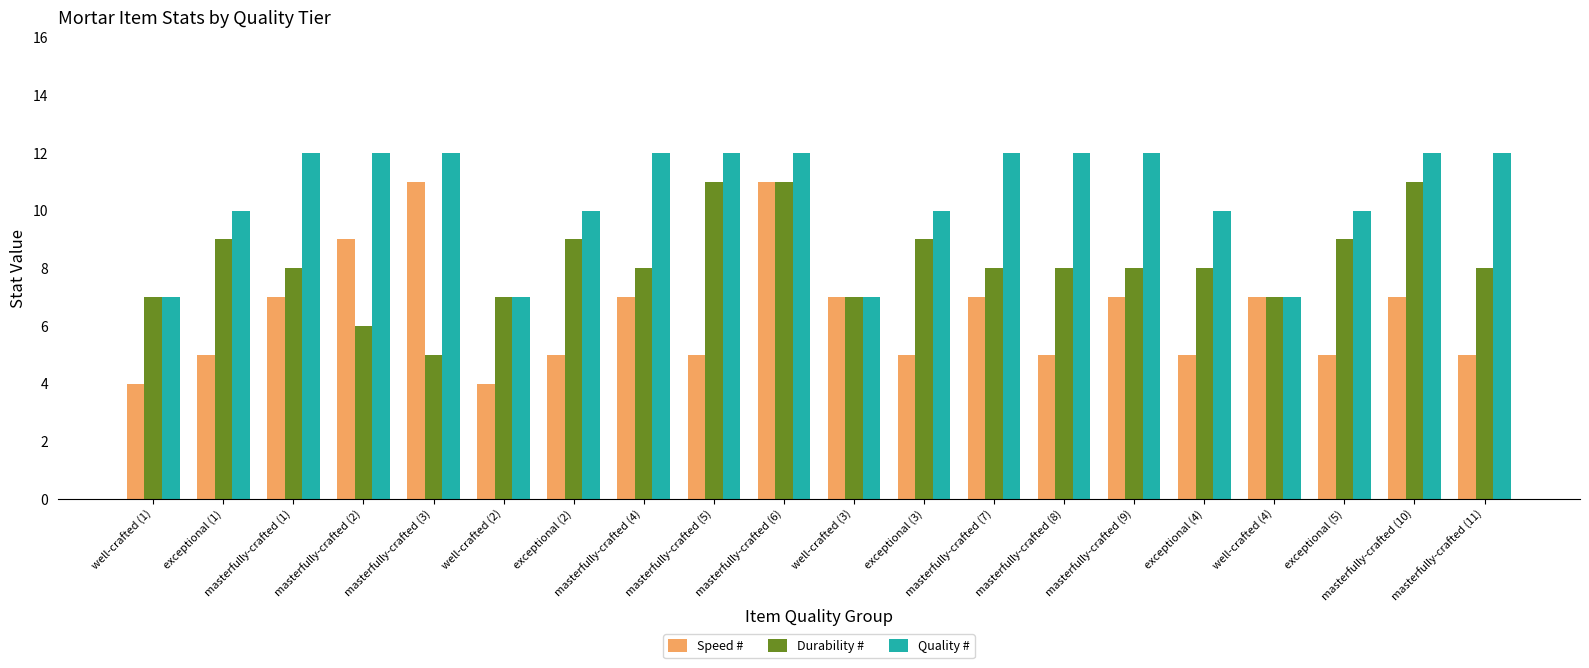

What is the label of the 18th bar from the right?

masterfully-crafted (1)